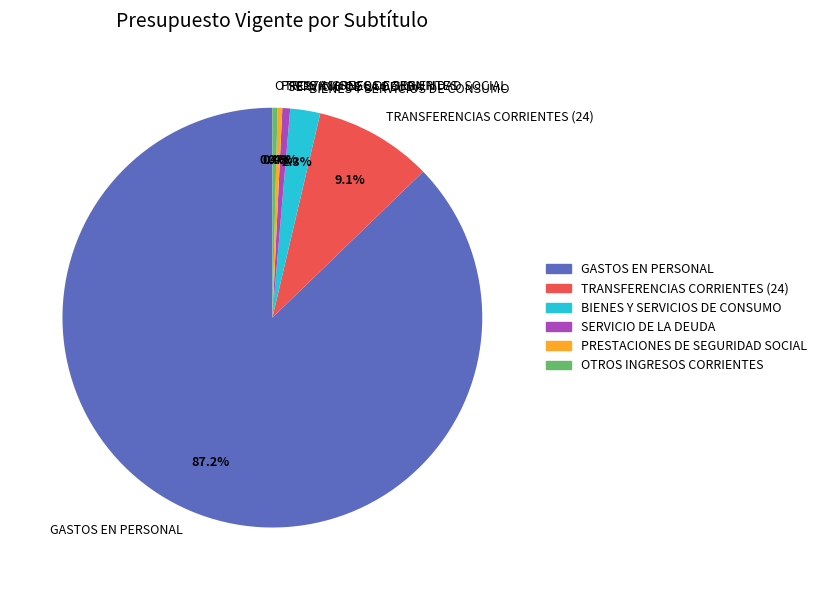

How many segments does this pie chart have?

6